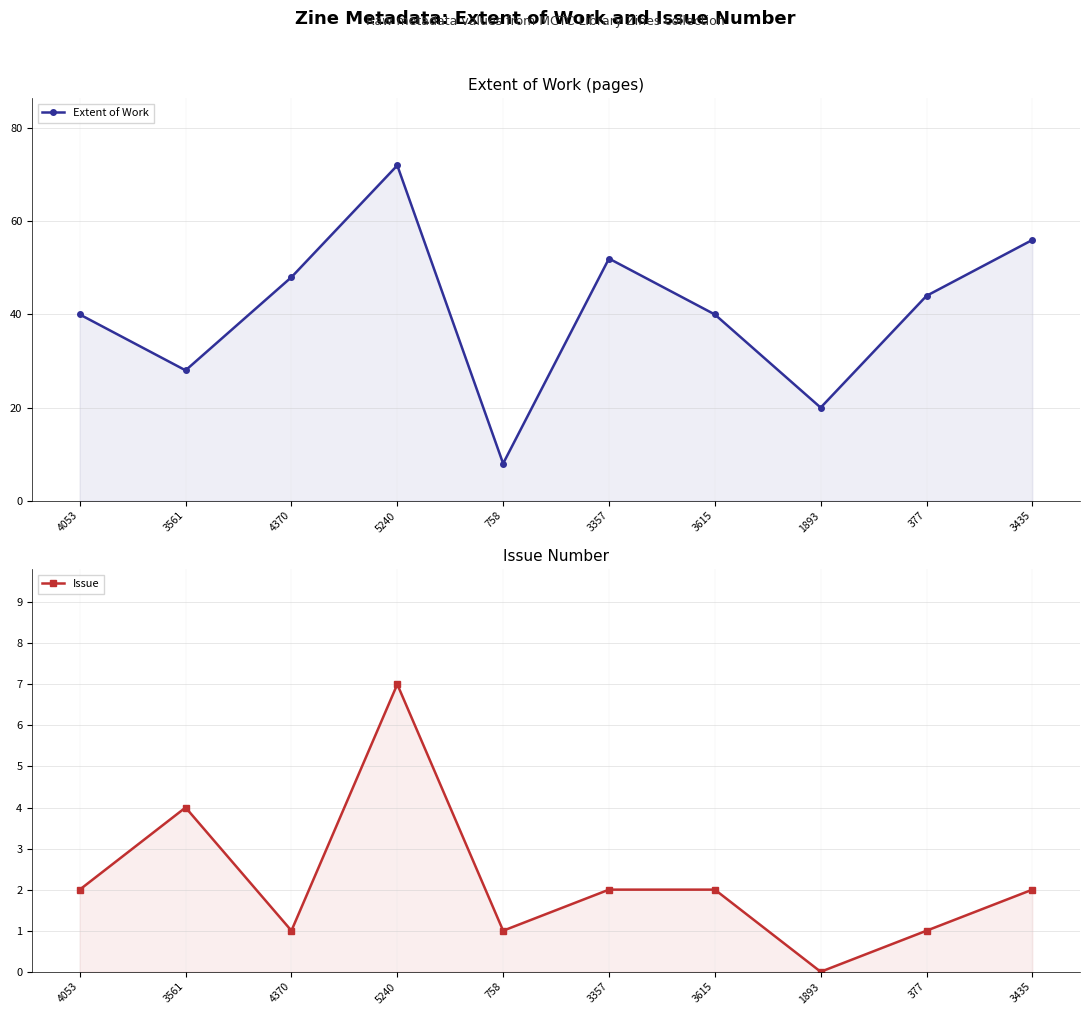

True or false: Extent of Work has more than 1 points higher than both neighbors.

True